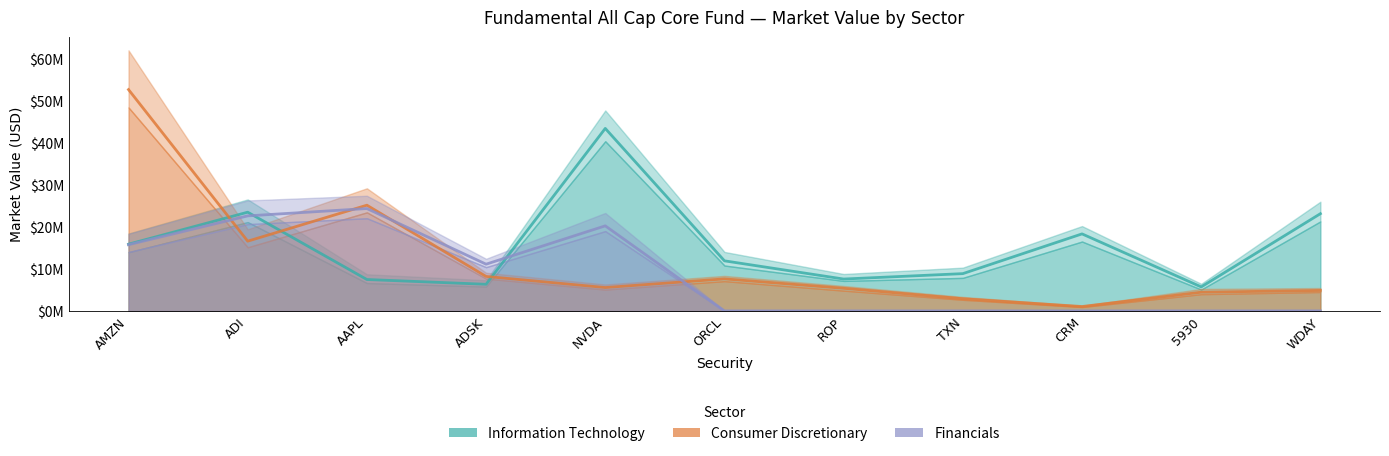

At which label is Financials closest to 12209630?

ADSK